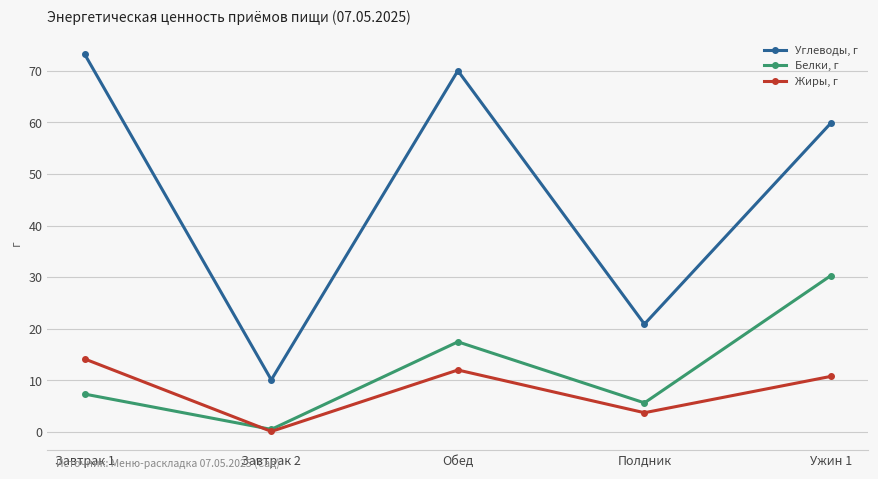

True or false: Белки, г and Углеводы, г cross at least once.

False